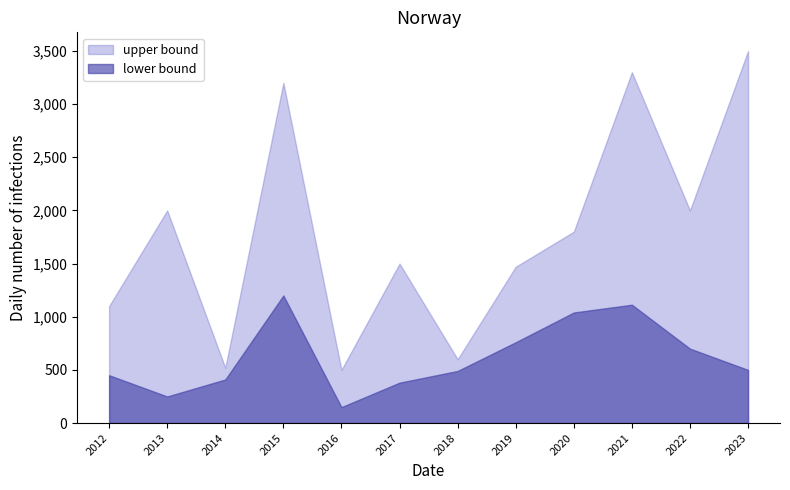

True or false: R_rate and P_rate intersect in this chart.

False